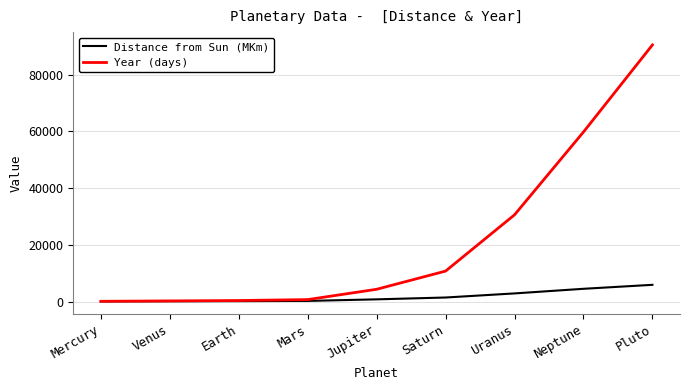

What is the minimum value shown in the chart?

58